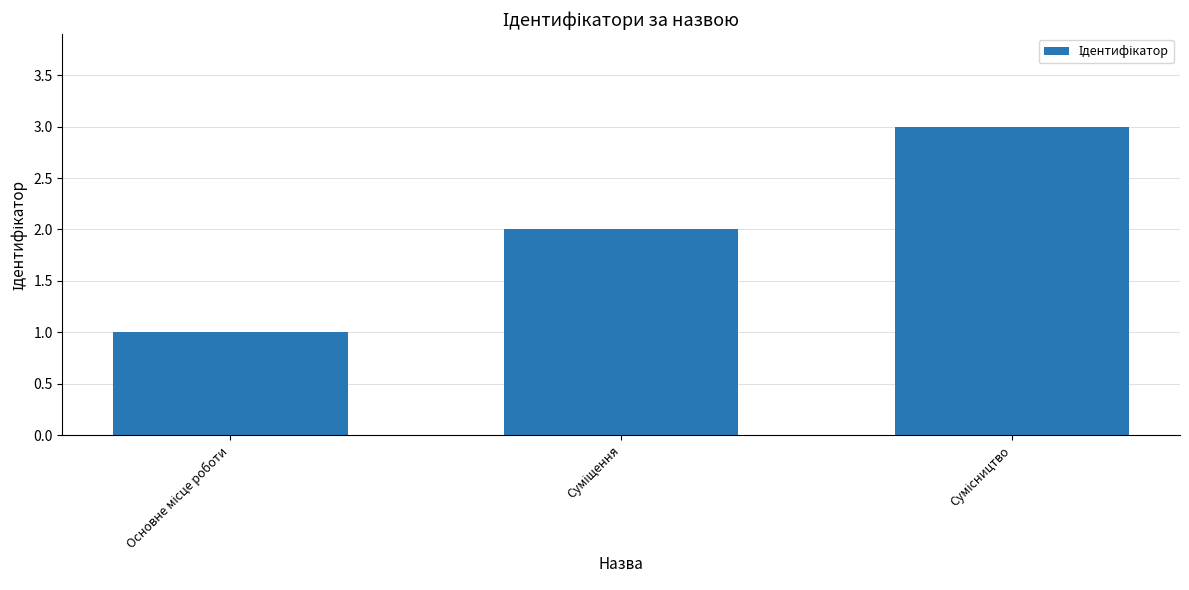

What is the sum of all values?

6